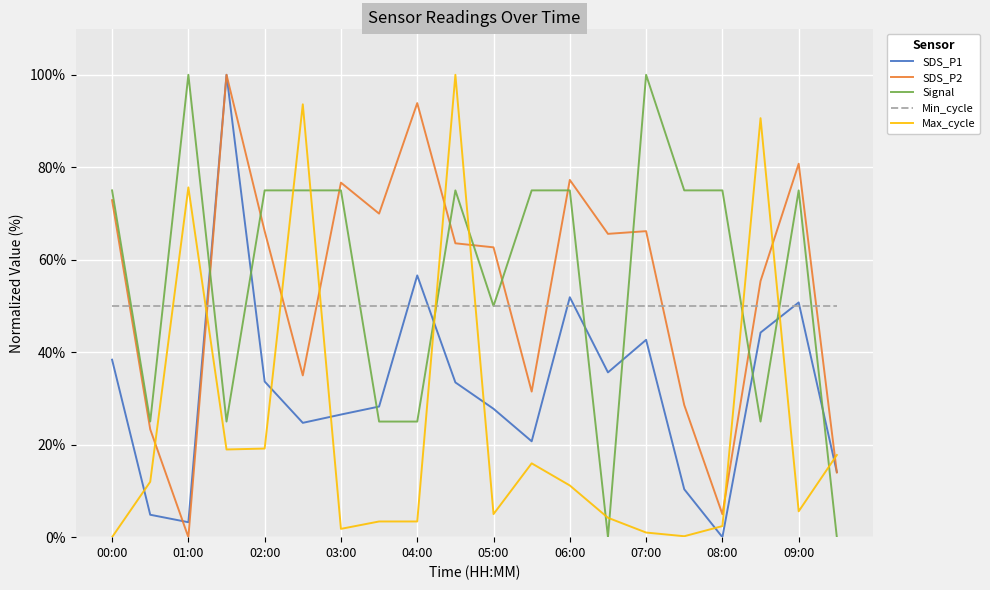

Which series ends up on top after the final intersection of SDS_P2 and Min_cycle?

Min_cycle